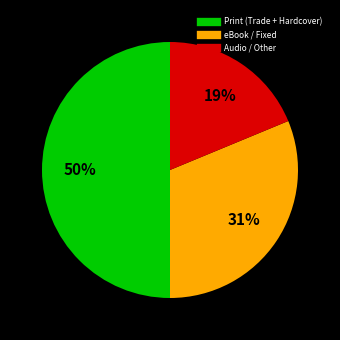

To the nearest percent, what is the average slice percentage?

33%